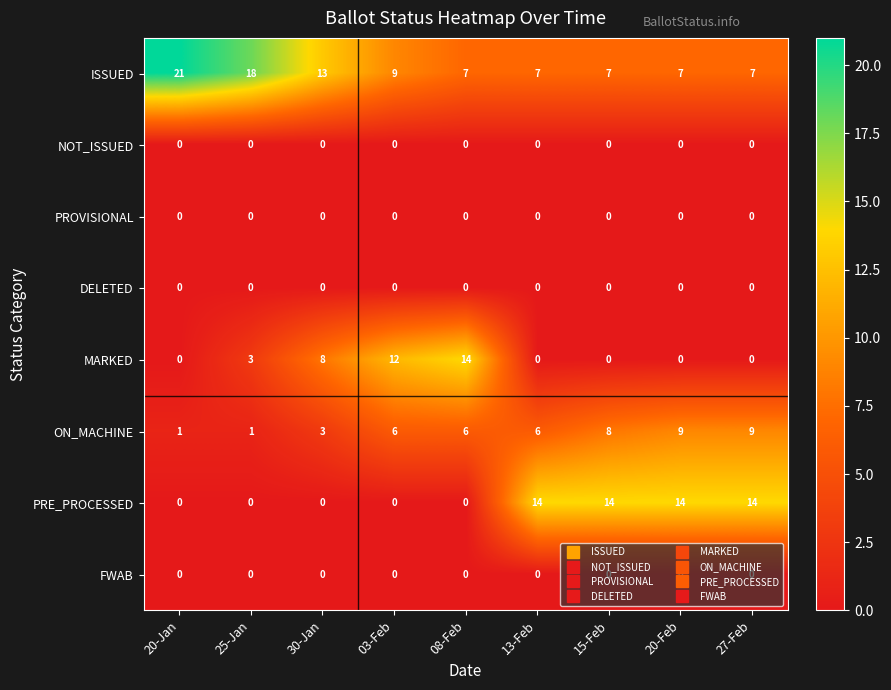

What is the difference between the second highest and minimum values in the ISSUED series?

11